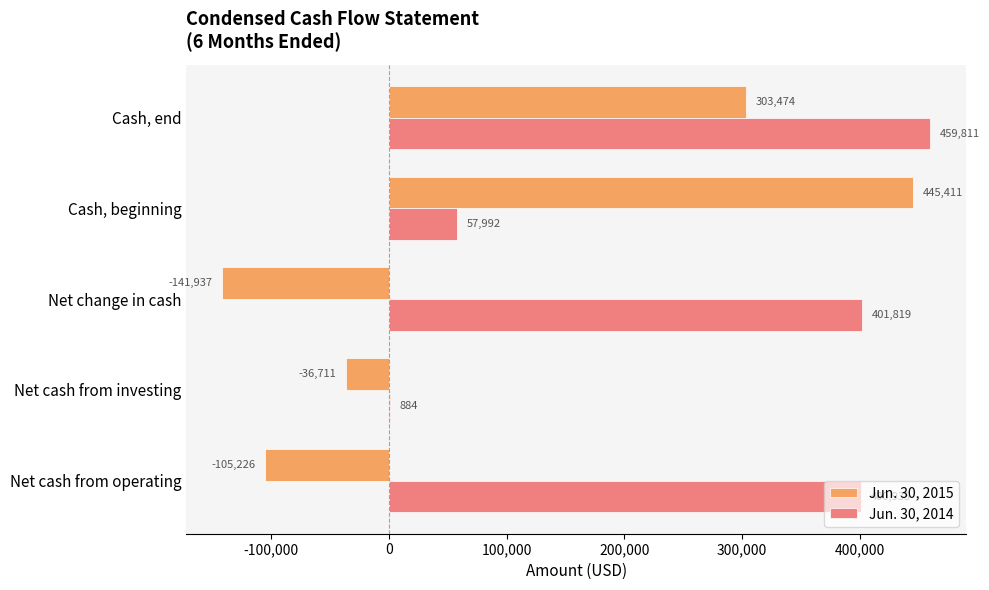

Is the value of Jun. 30, 2015 at Net cash from operating greater than the value of Jun. 30, 2014 at Net change in cash?

No